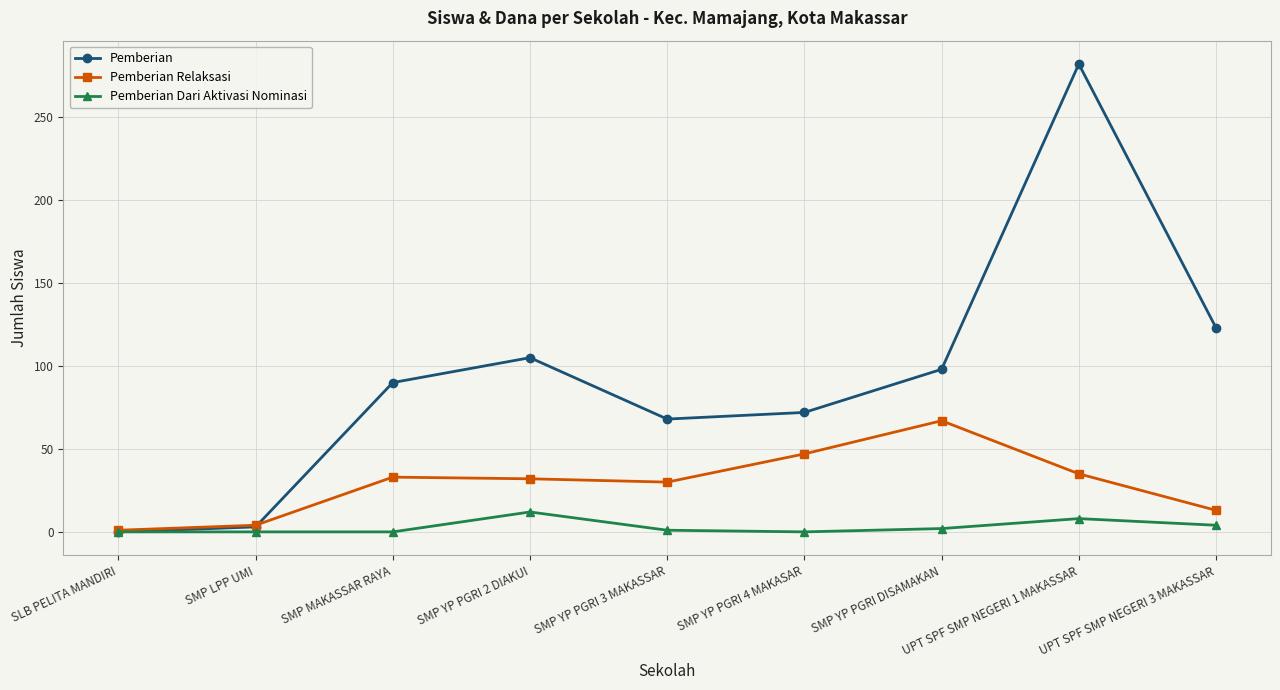

How many interior local peaks does the Pemberian Relaksasi series have?

2